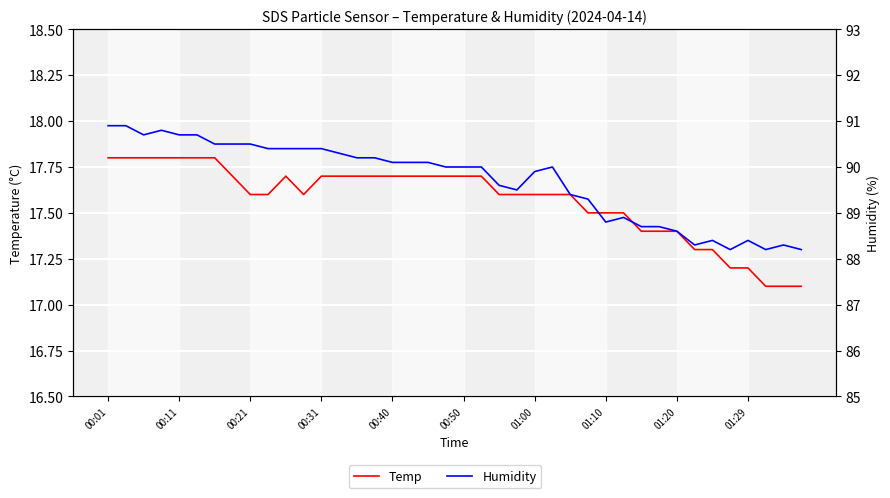

What are all the series names shown in the legend?

Temp, Humidity